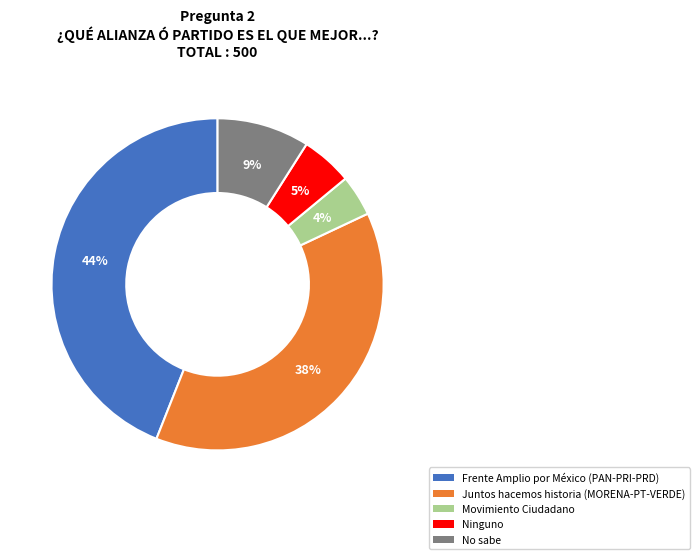

Which category has the biggest portion of the pie?

Frente Amplio por México (PAN-PRI-PRD)